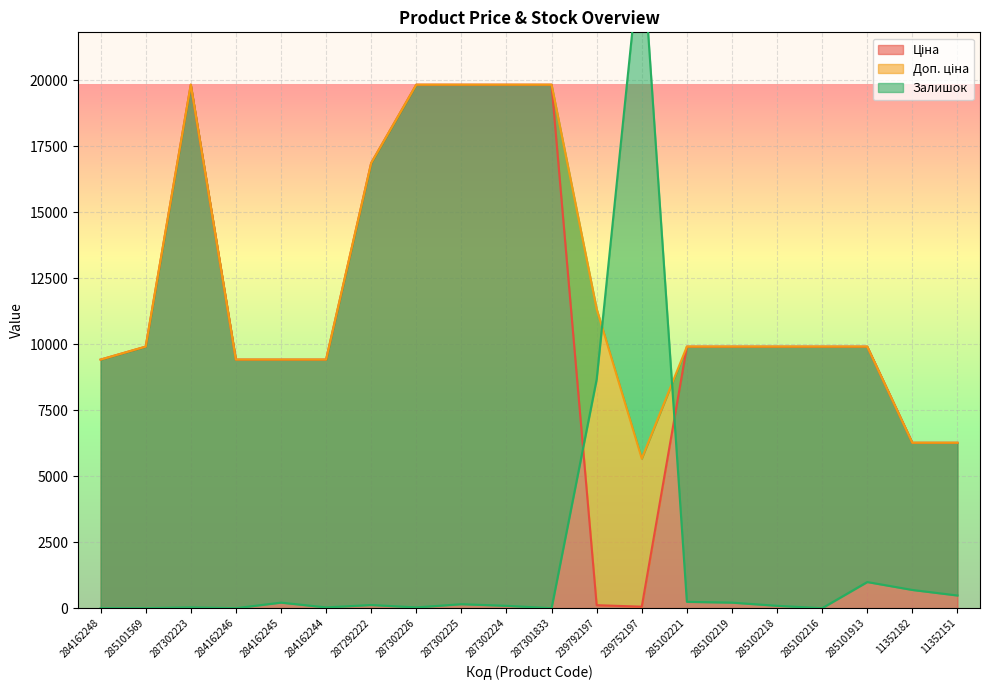

What is the maximum value shown in the chart?

25350.0